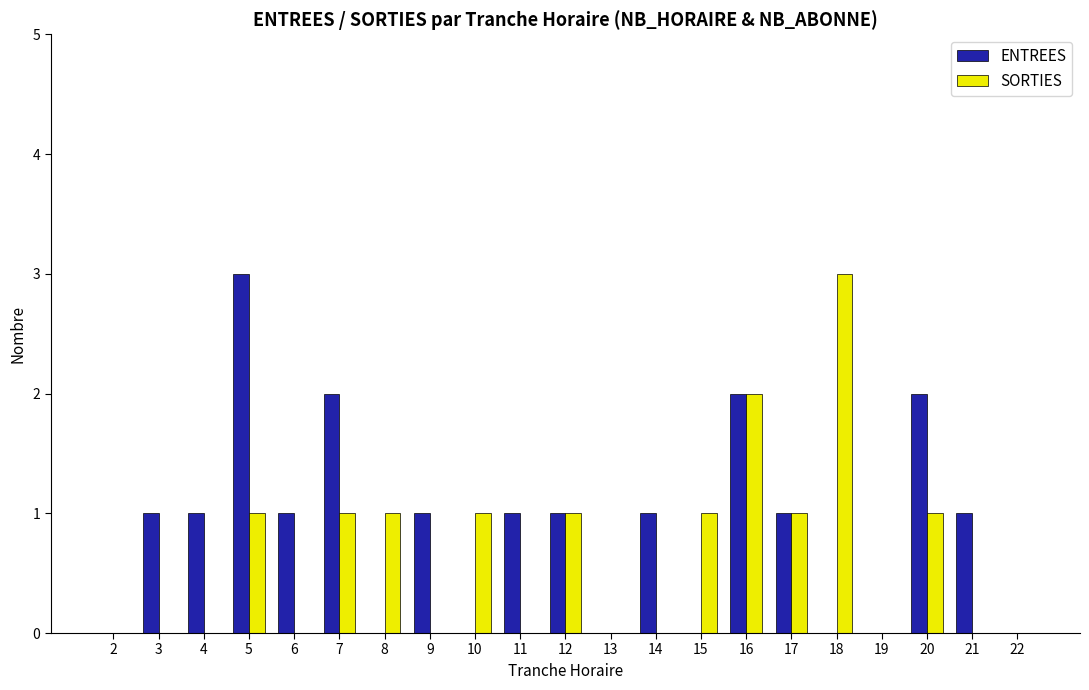

Reading left to right, list all the values displayed in this chart.

ENTREES: 0	1	1	3	1	2	0	1	0	1	1	0	1	0	2	1	0	0	2	1	0
SORTIES: 0	0	0	1	0	1	1	0	1	0	1	0	0	1	2	1	3	0	1	0	0